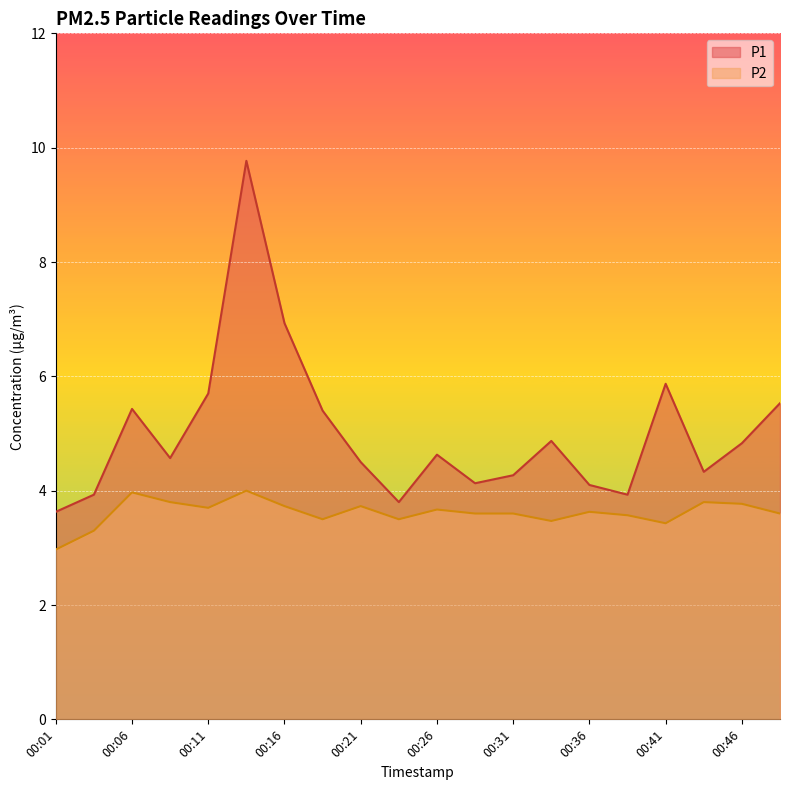

Is the value of P1 at 00:43 greater than the value of P2 at 00:09?

Yes